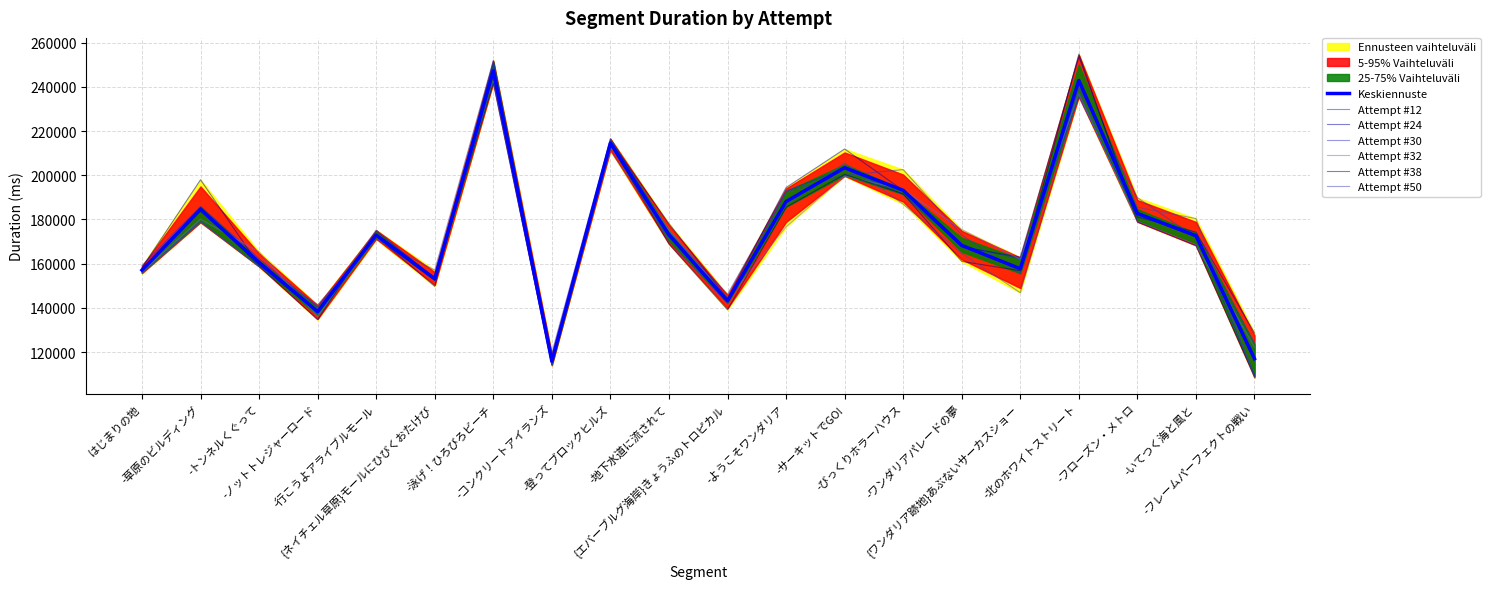

What is the value of the Attempt #12 point at the 3rd from the left?

162249